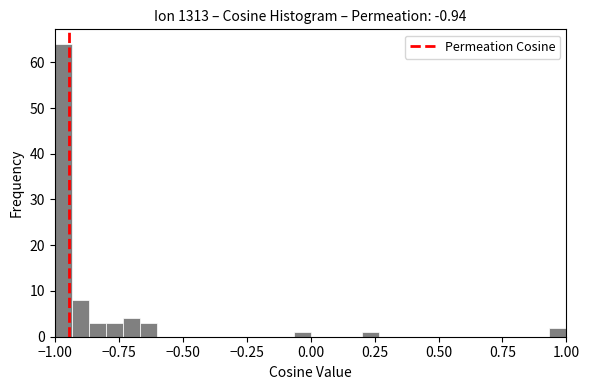

Around what value on the x-axis is the tallest bar? Give the approximate position of its centre, as read against the axis.

-0.95